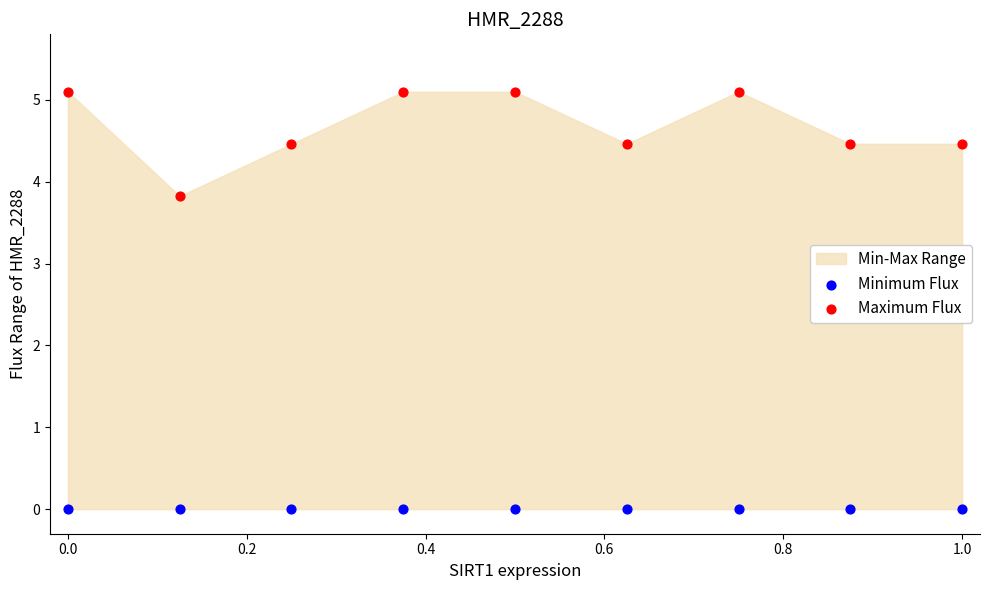

Which series reaches the minimum Y coordinate?

Minimum Flux